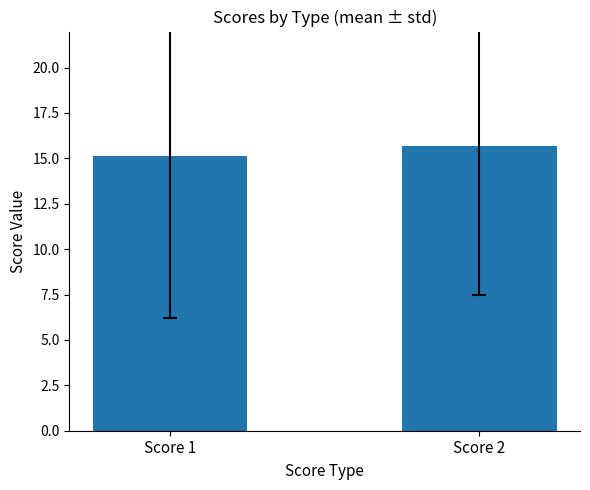

The value at Score 1 is 24.4. True or false?

False